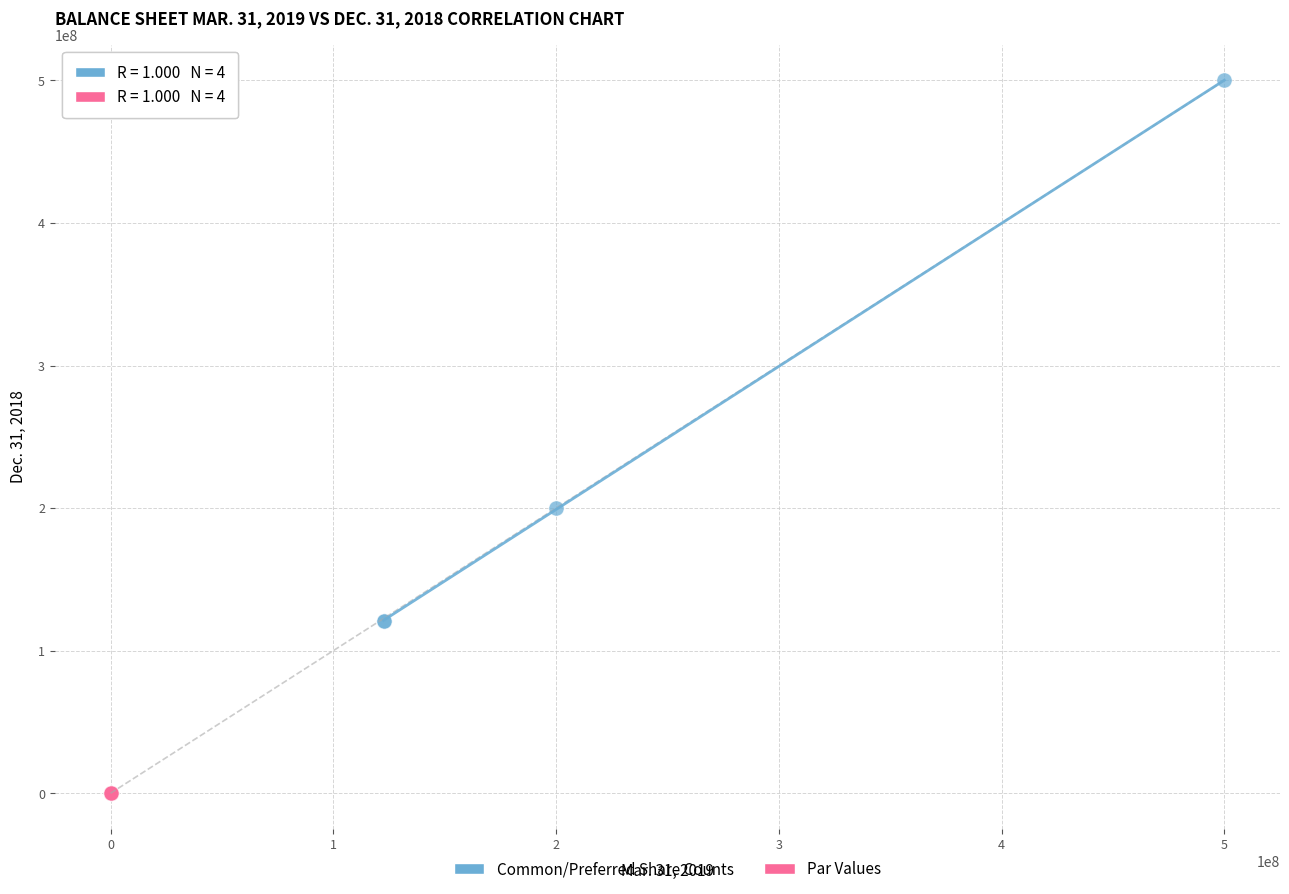

What are all the series names shown in the legend?

Common/Preferred Share Counts, Par Values